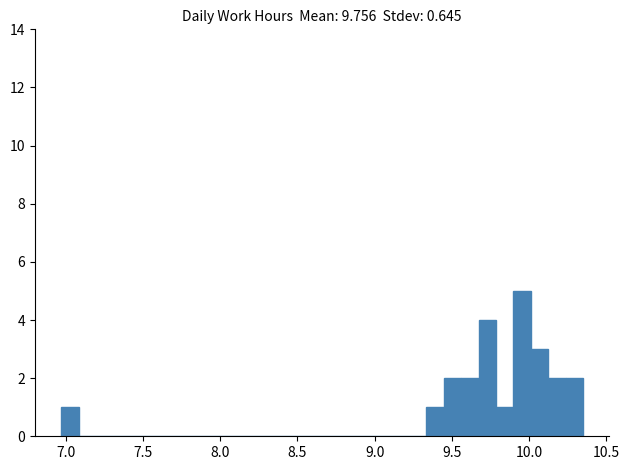

Around what value on the x-axis is the tallest bar? Give the approximate position of its centre, as read against the axis.

9.95